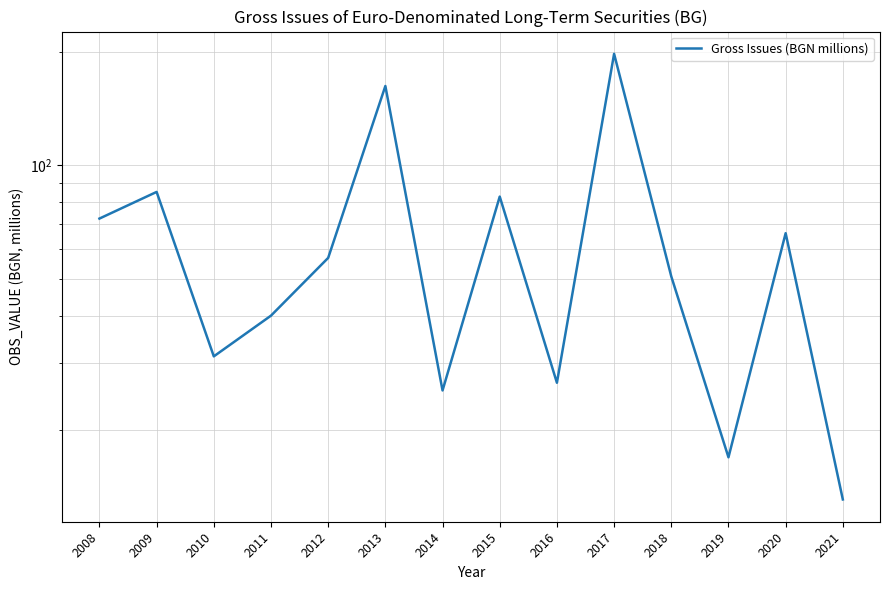

What is the change in value from 2010 to 2013?

+130.8